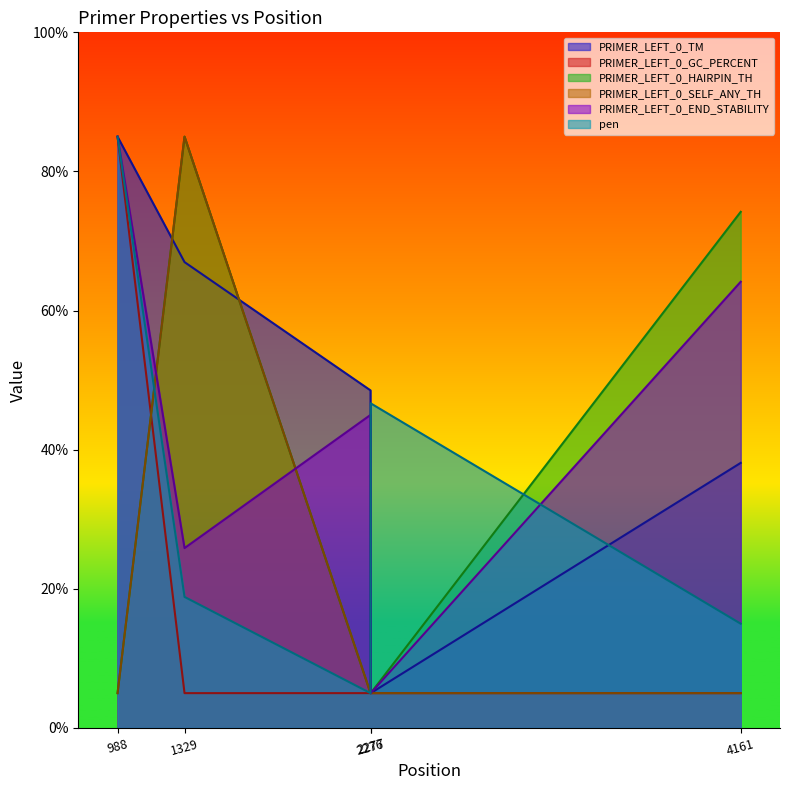

True or false: PRIMER_LEFT_0_SELF_ANY_TH has a value of 7.1 at 988.

False